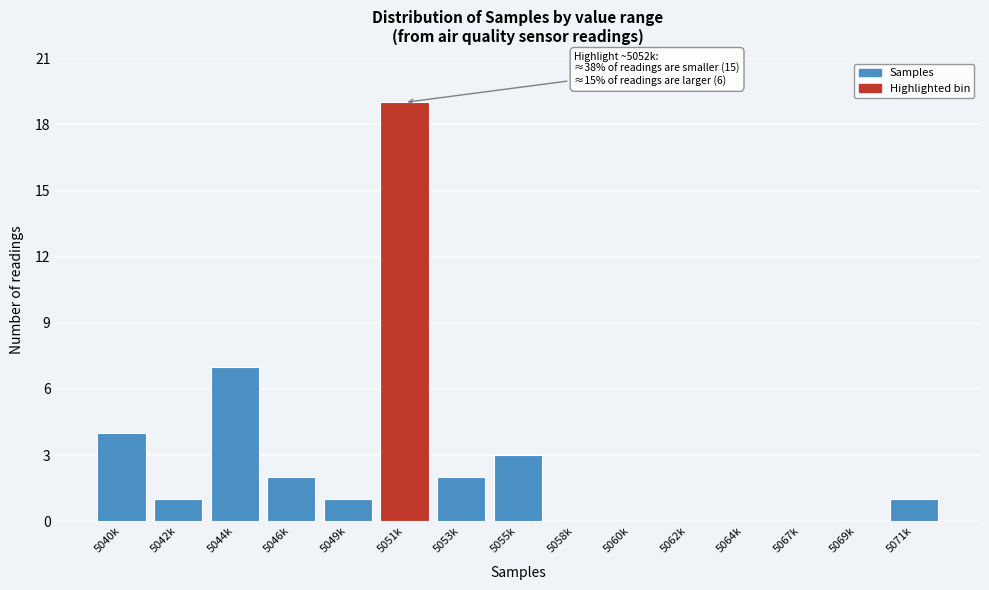

Reading right to left, what are all the values shown in this chart?

5071k=1	5069k=0	5067k=0	5064k=0	5062k=0	5060k=0	5058k=0	5055k=3	5053k=2	5051k=19	5049k=1	5046k=2	5044k=7	5042k=1	5040k=4